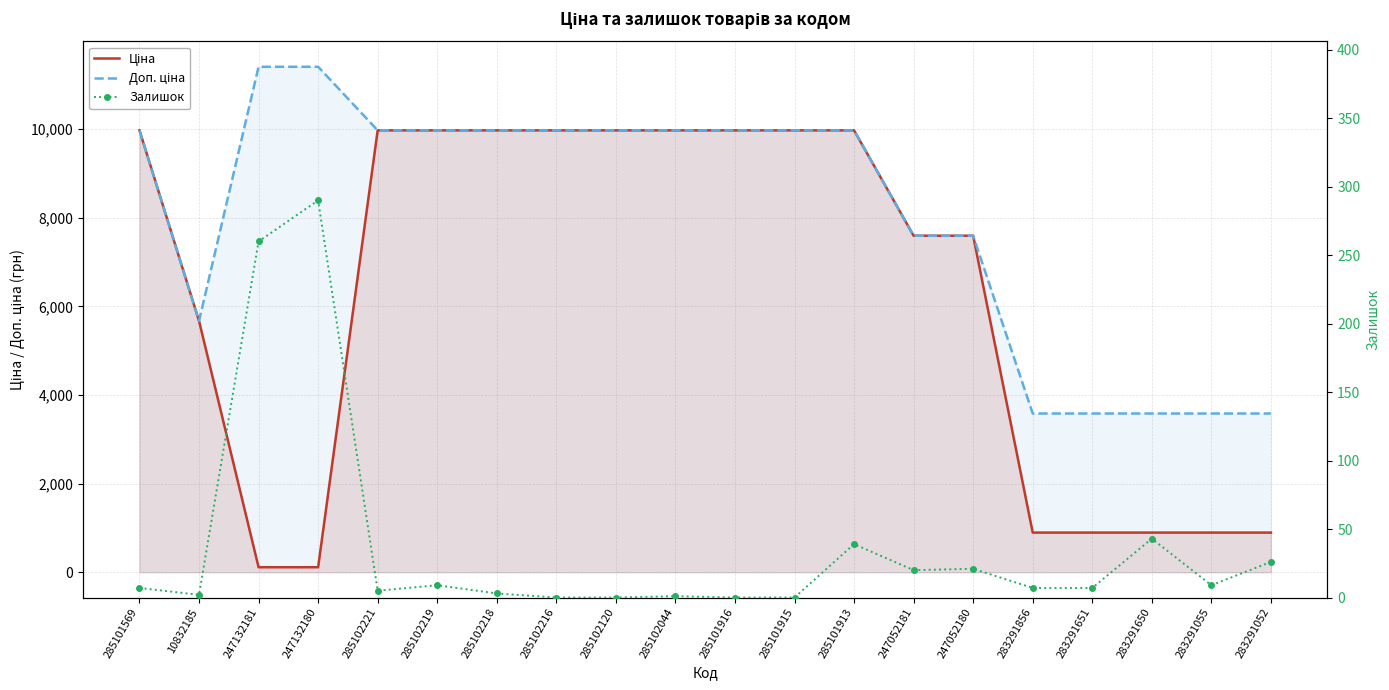

What is the label of the 19th point from the right?

10832185